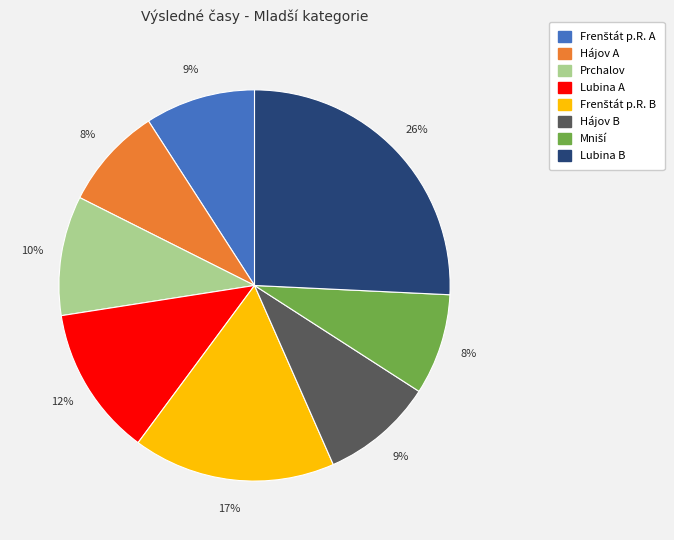

Which category has the biggest portion of the pie?

Lubina B